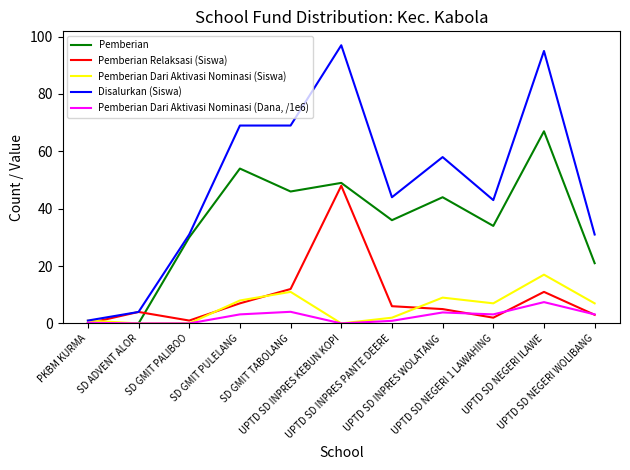

What are all the series names shown in the legend?

Pemberian, Pemberian Relaksasi (Siswa), Pemberian Dari Aktivasi Nominasi (Siswa), Disalurkan (Siswa), Pemberian Dari Aktivasi Nominasi (Dana, /1e6)